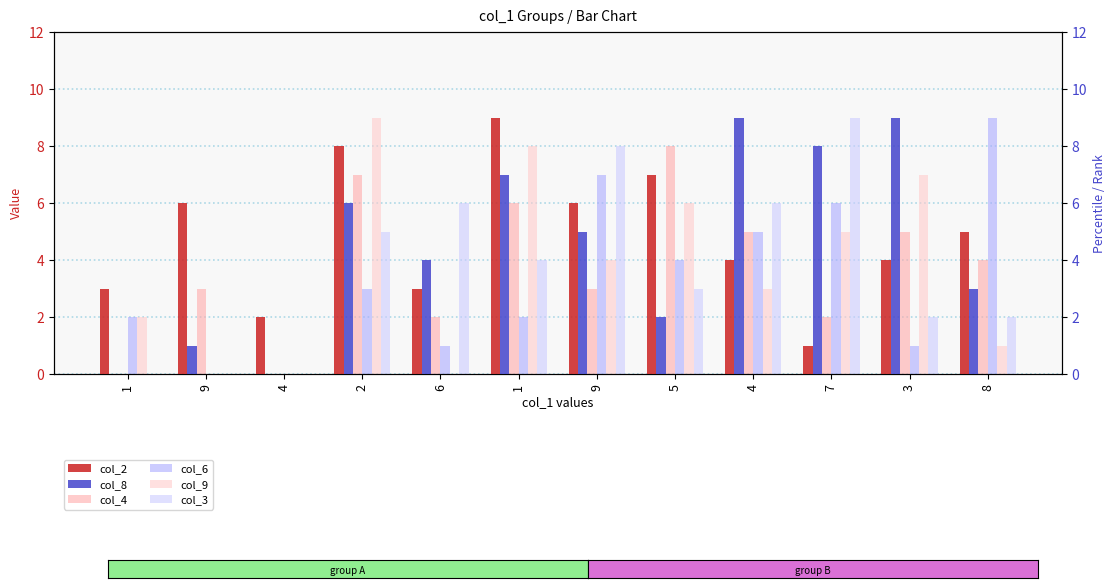

Which category has the highest value in the col_8 series?

4